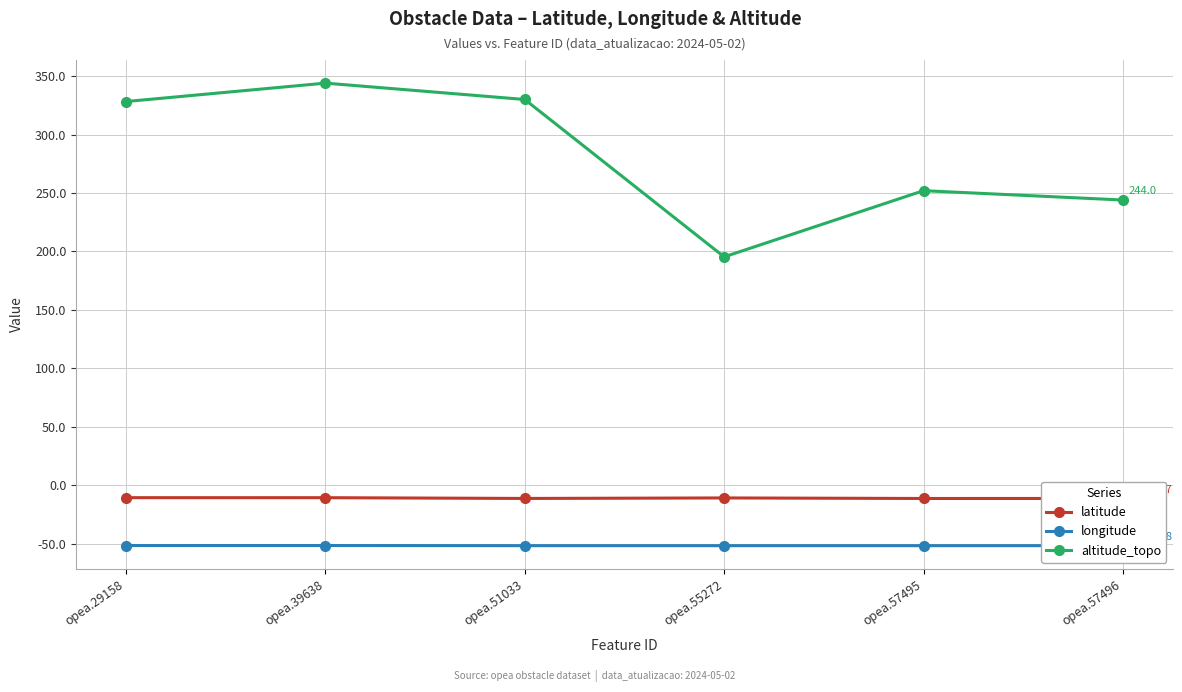

What is the total value across all series at opea.39638?

281.8